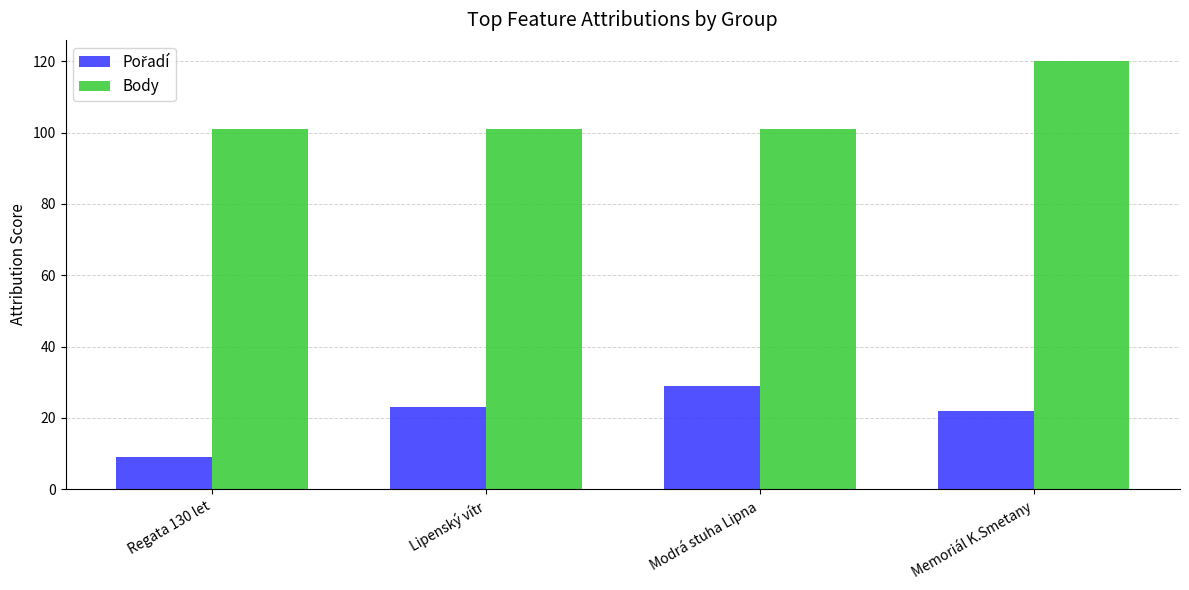

The Body series shows 138 at Lipenský vítr. True or false?

False